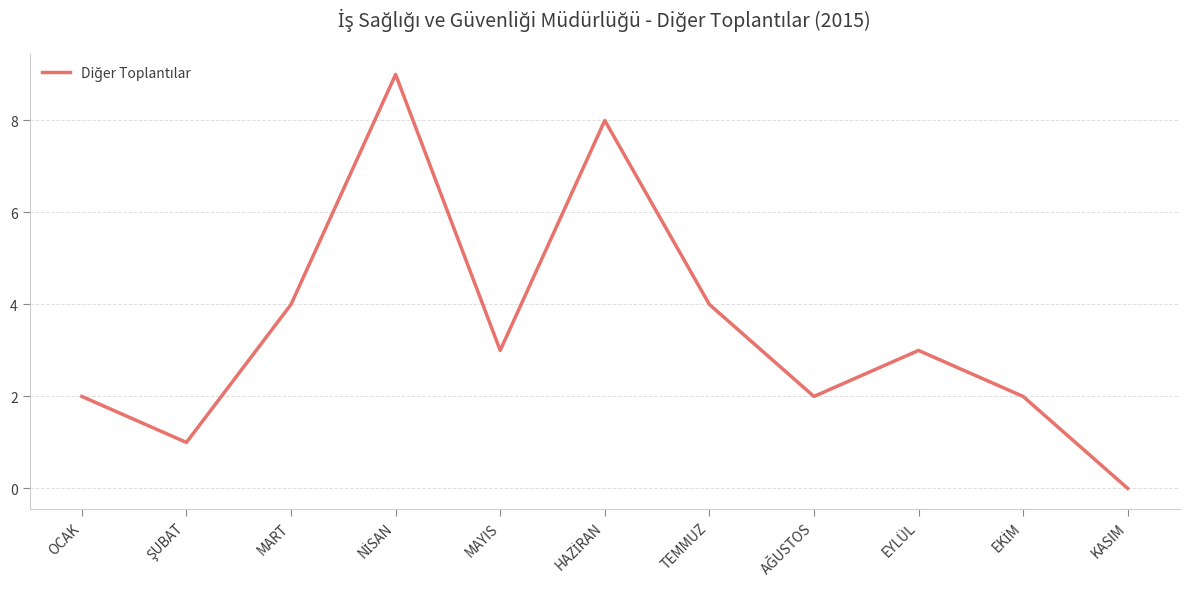

What value does the data have at TEMMUZ?

4